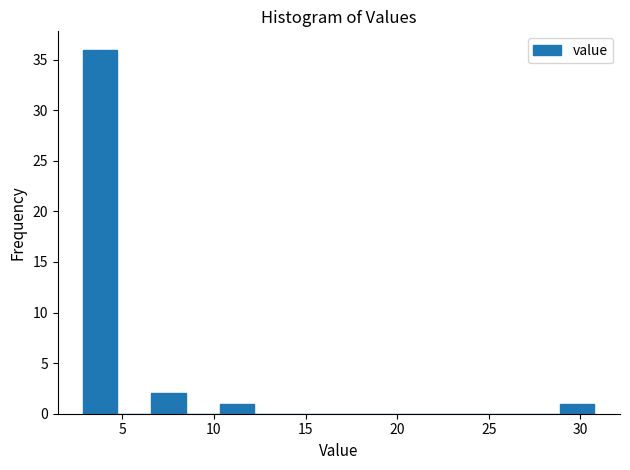

Read against the x-axis, roughly where is the centre of the tallest bar?

4.0